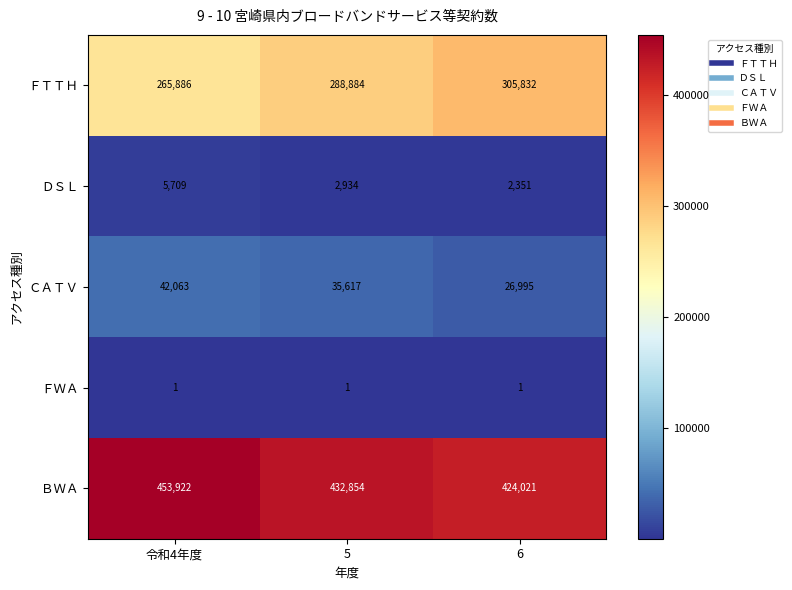

What is the average value of the ＤＳＬ series?

3665